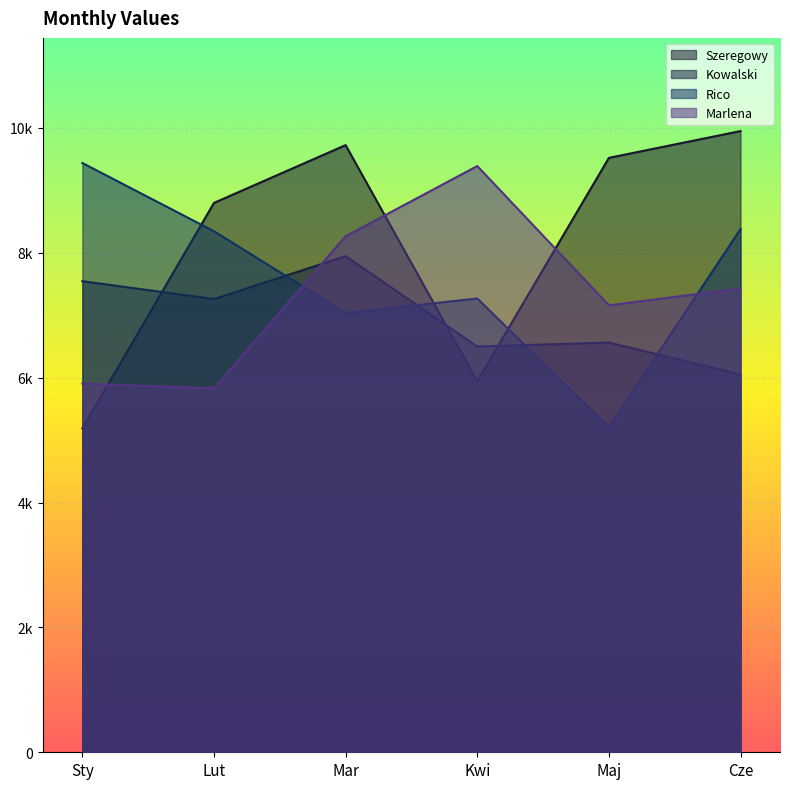

What are all the series names shown in the legend?

Szeregowy, Kowalski, Rico, Marlena